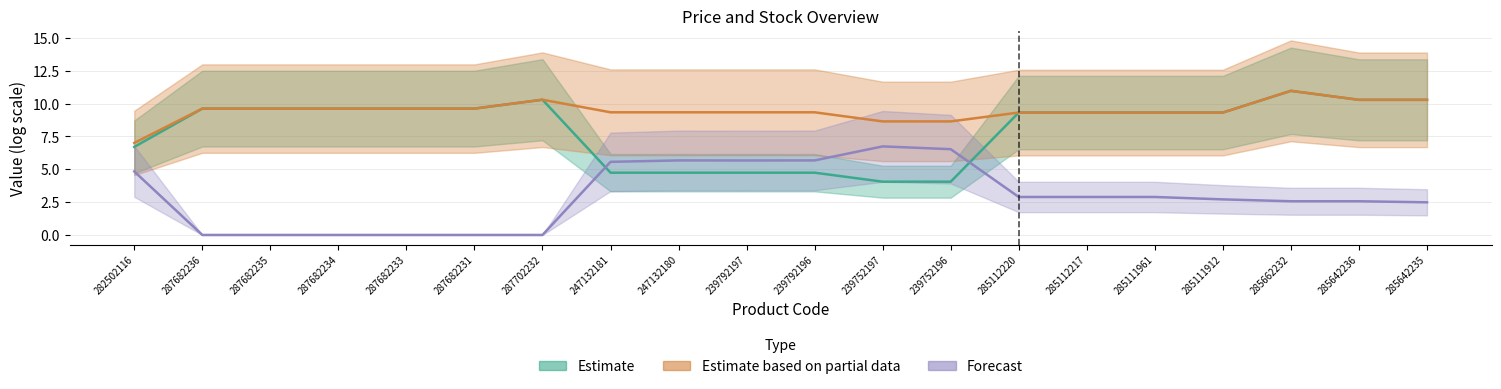

At which label does Forecast first exceed 2?

282502116